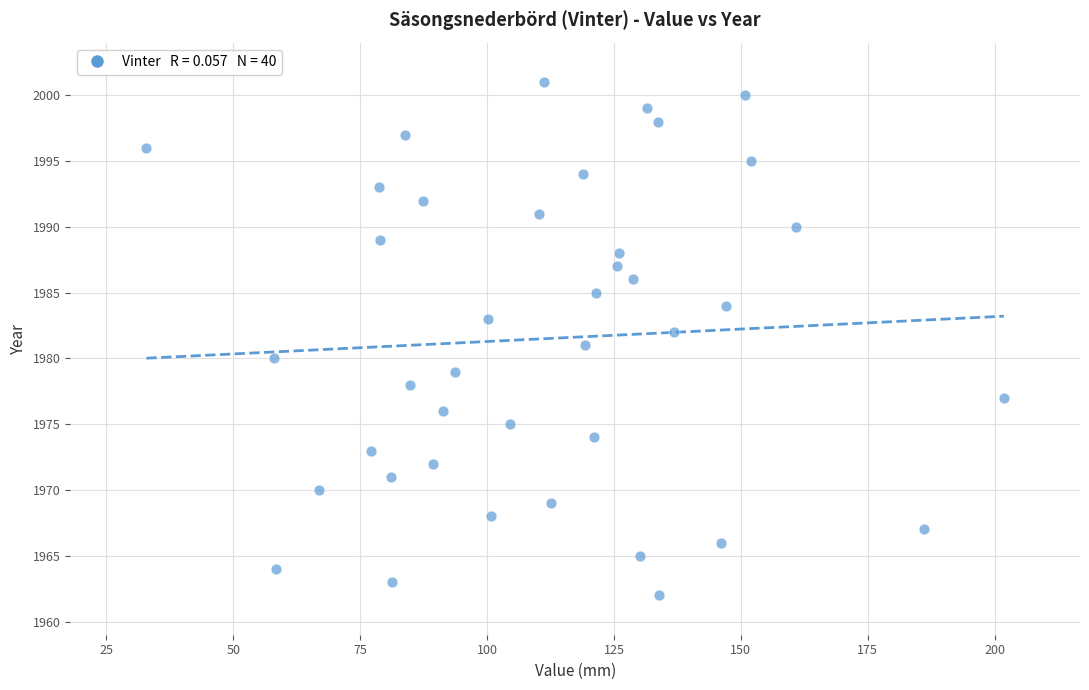

What is the range of Y values (max minus min)?

39